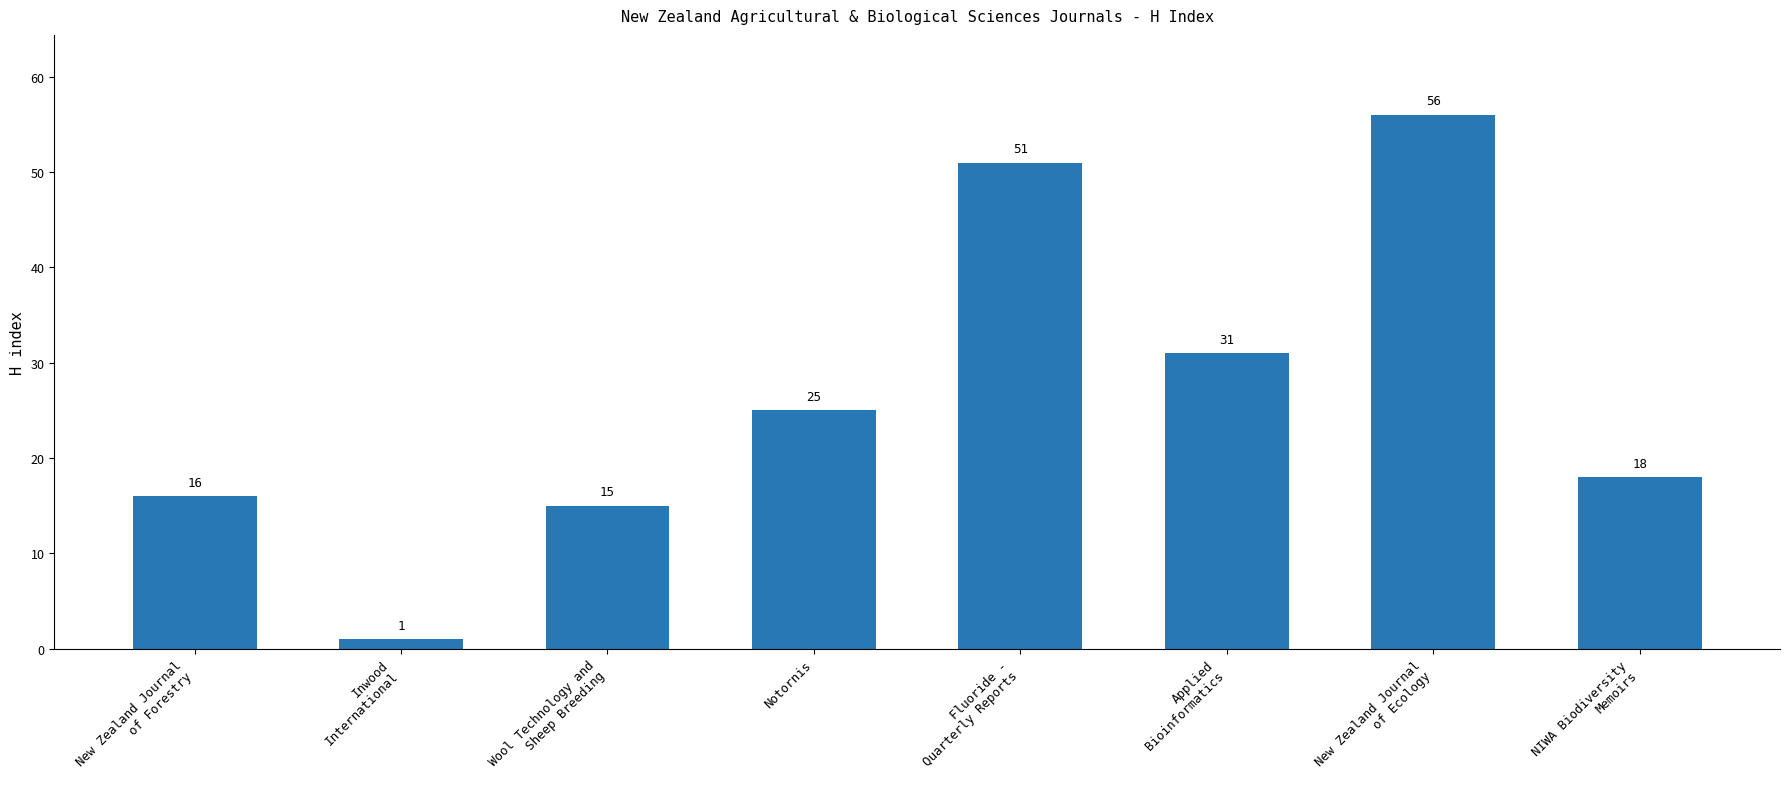

Rank the categories by value from lowest to highest.

Inwood
International, Wool Technology and
Sheep Breeding, New Zealand Journal
of Forestry, NIWA Biodiversity
Memoirs, Notornis, Applied
Bioinformatics, Fluoride -
Quarterly Reports, New Zealand Journal
of Ecology